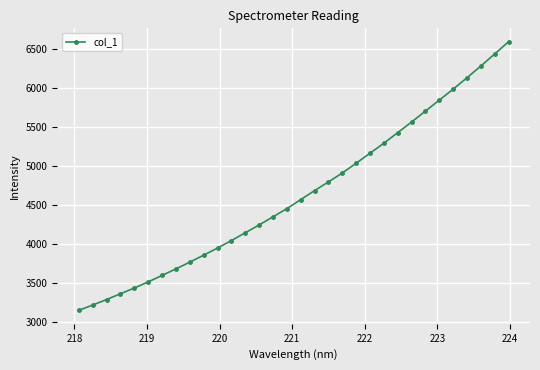

What is the minimum value shown in the chart?

3155.1